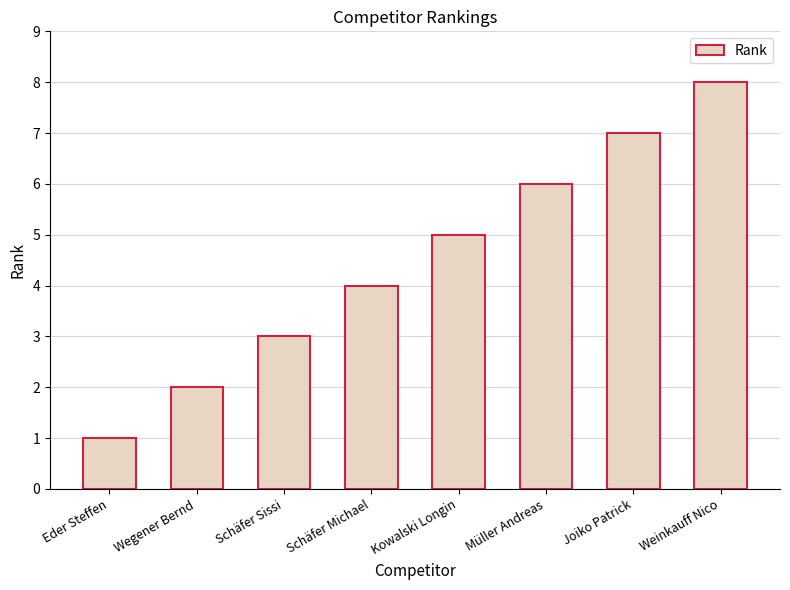

At which category does the chart reach its peak across all series?

Weinkauff Nico